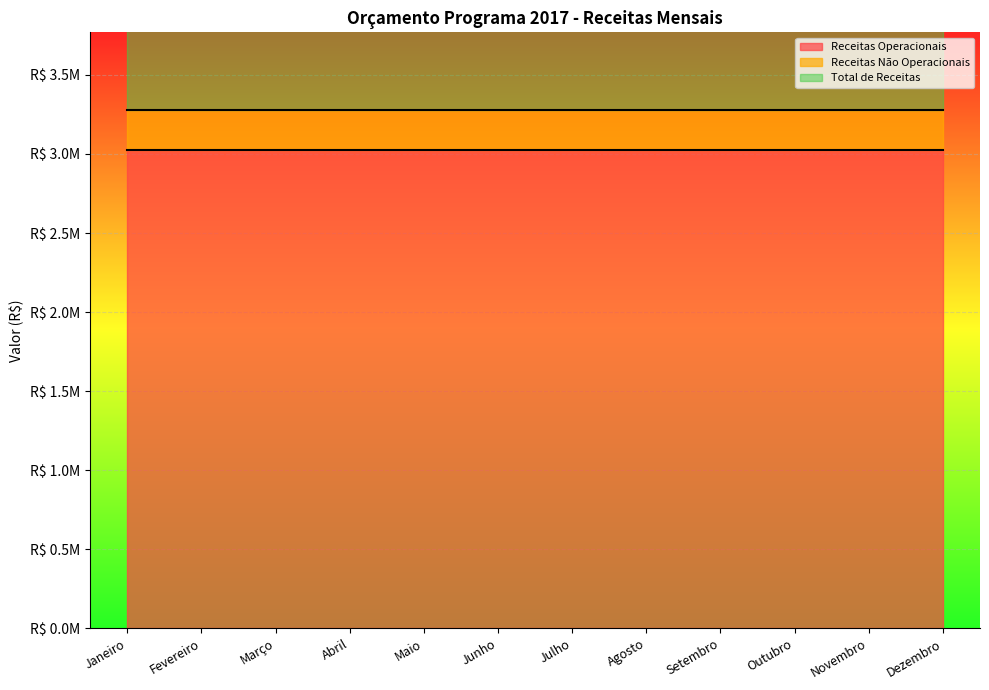

Where is Total de Receitas nearest to the value 3277467?

Janeiro